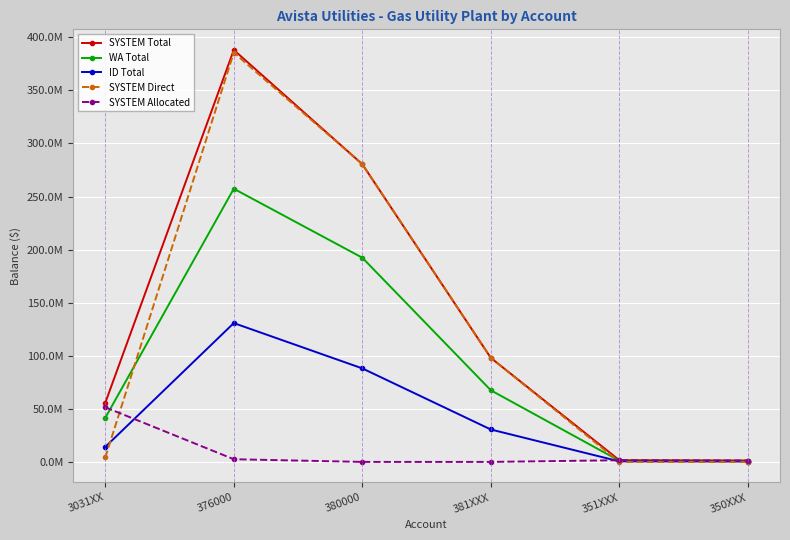

What are all the series names shown in the legend?

SYSTEM Total, WA Total, ID Total, SYSTEM Direct, SYSTEM Allocated